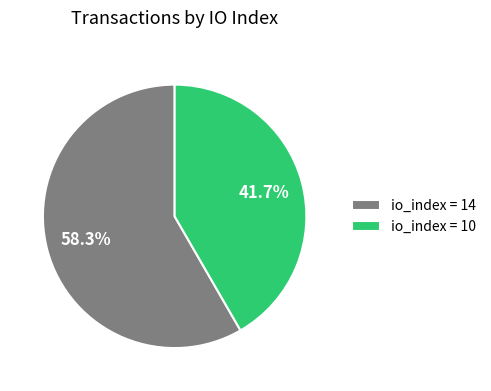

What is the largest slice in the pie chart?

io_index = 14